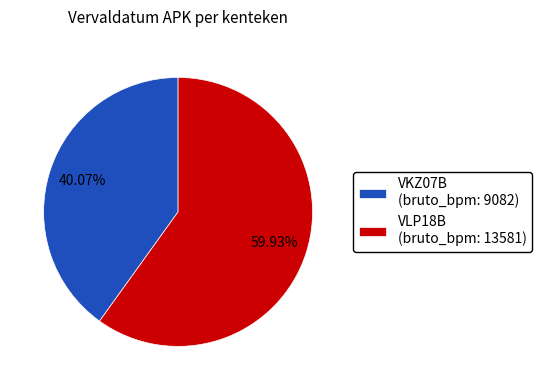

Approximately how many times larger is the value at VKZ07B compared to VLP18B?

0.7